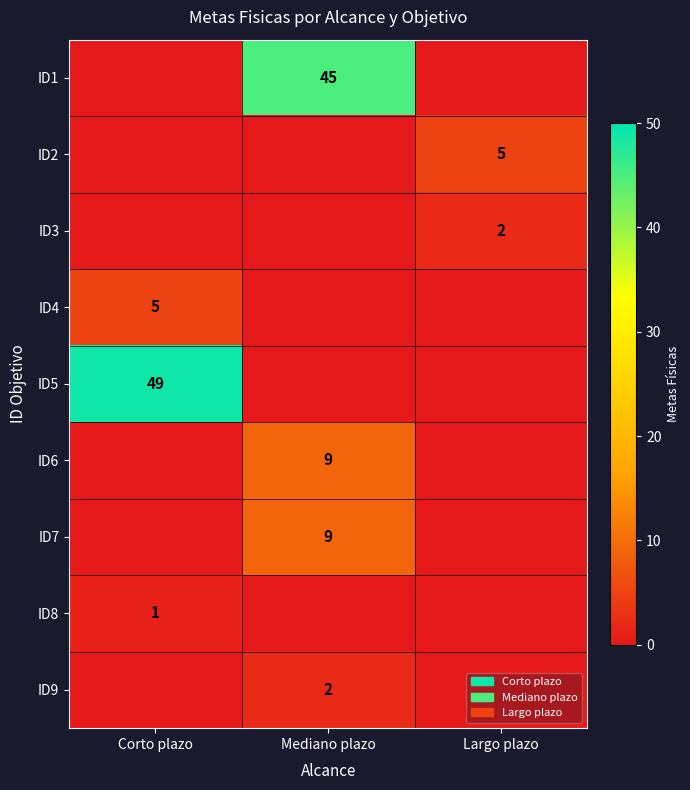

The value of ID4 at Corto plazo is 9. True or false?

False